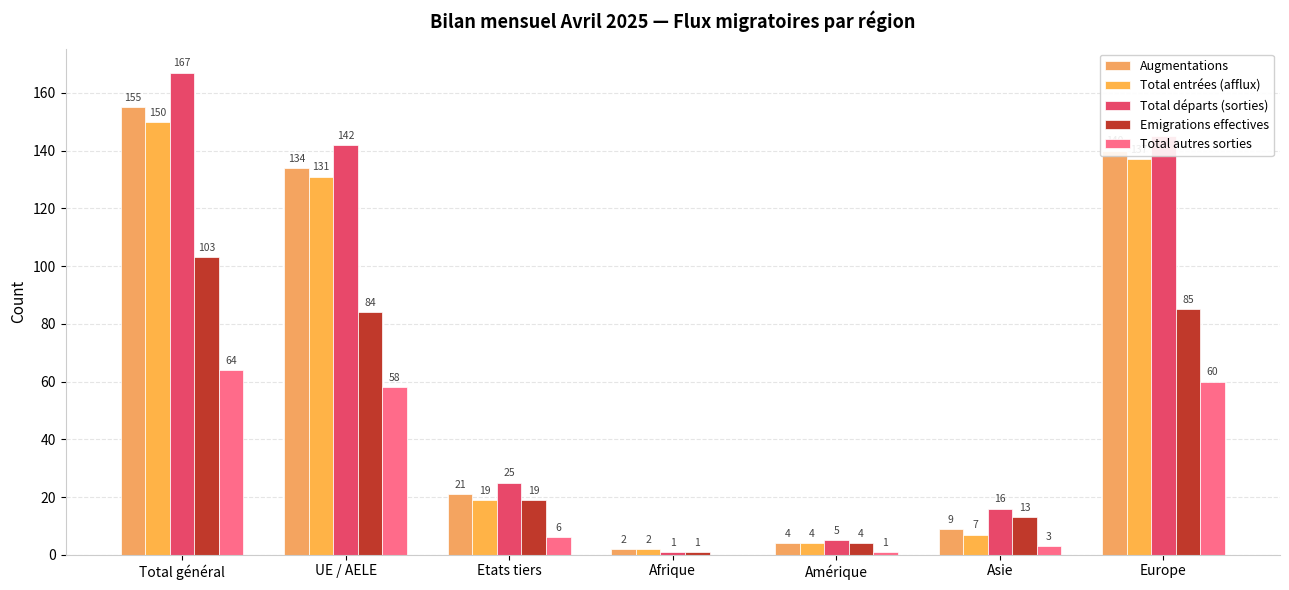

What is the difference between the Total autres sorties values at Afrique and Total général?

64